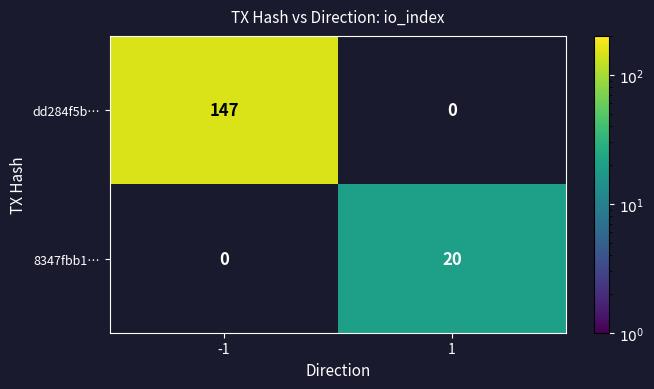

The value of dd284f5b… at -1 is 147. True or false?

True